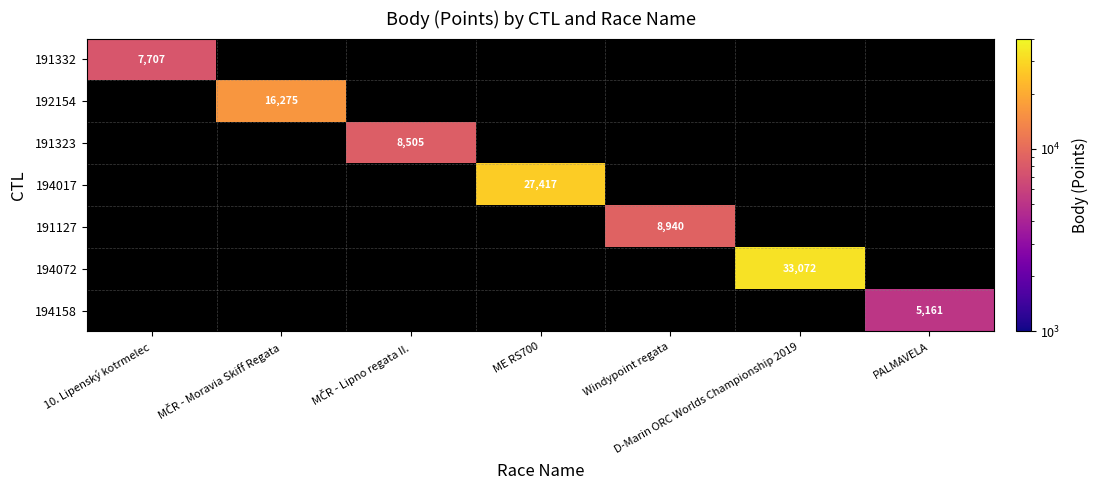

At which category does the chart reach its minimum across all series?

PALMAVELA